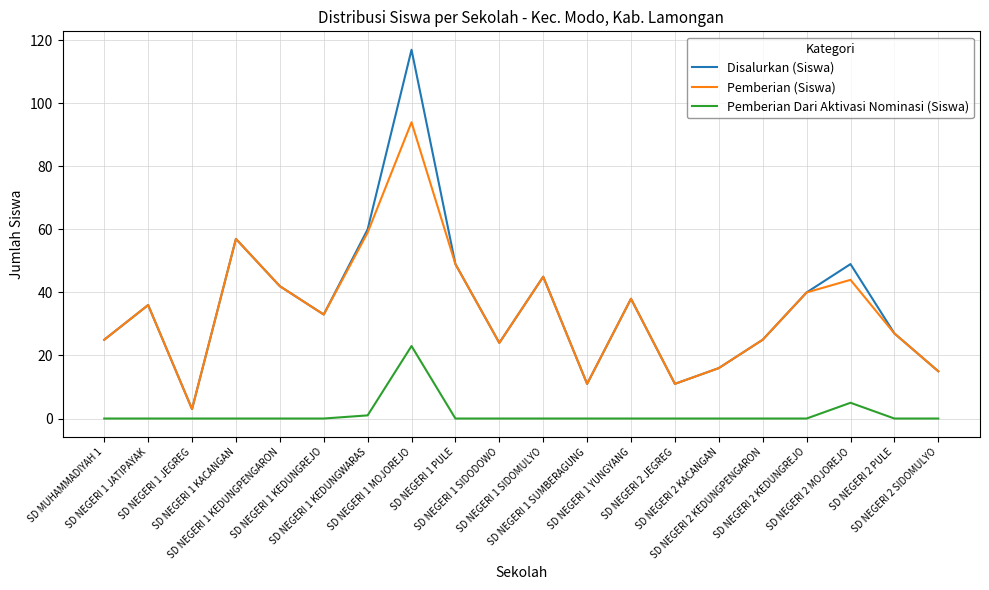

Where is Pemberian (Siswa) nearest to the value 48?

SD NEGERI 1 PULE